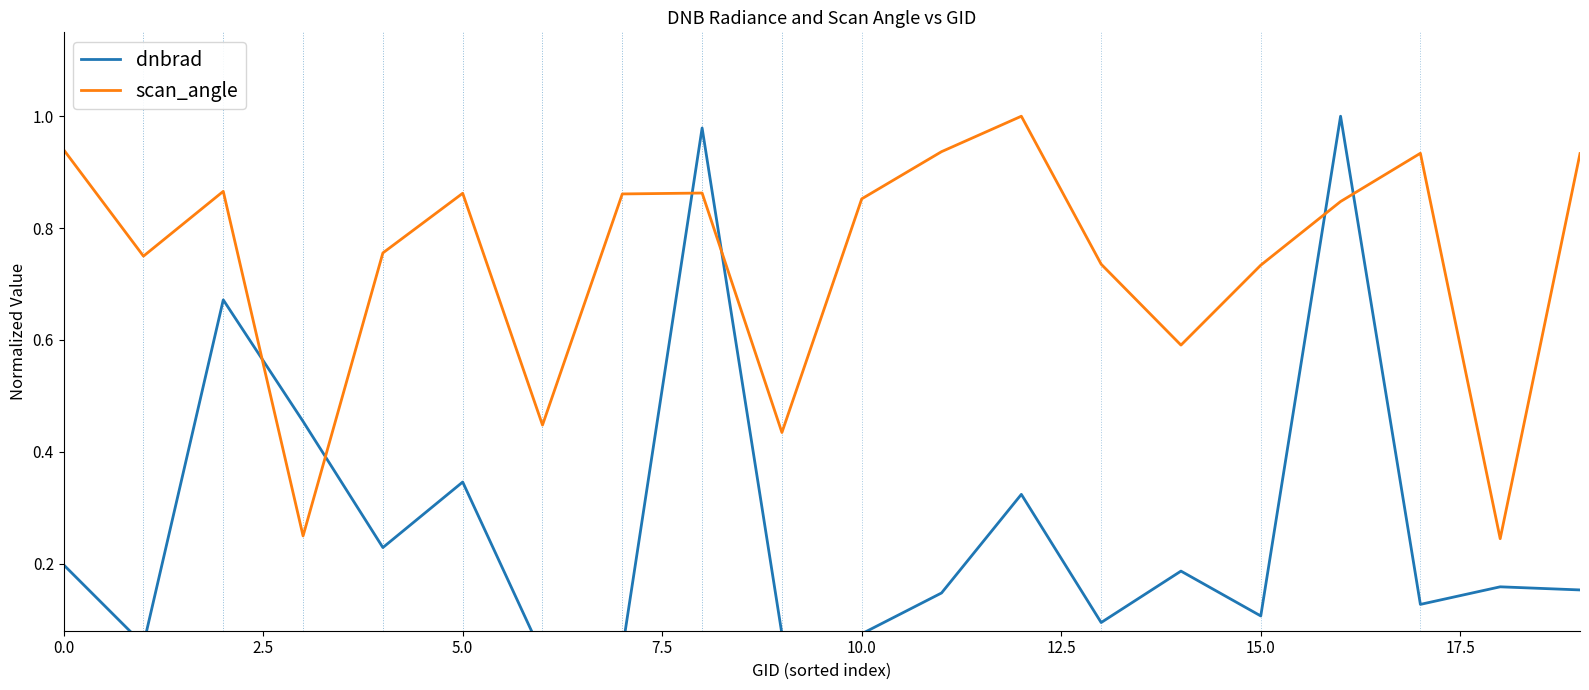

Which series has the widest spread of values?

dnbrad